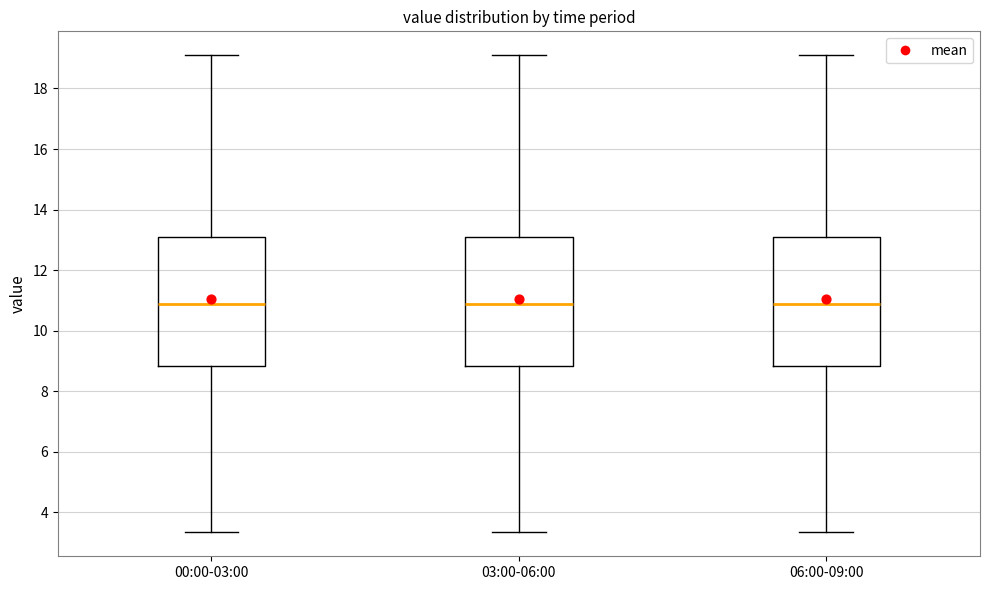

Reading left to right, transcribe this box plot: for each box, give where its median line is, the range the box spans, and where its two whiskers end, as read against the y-axis. The values are not printed on the chart, so give them approximately, as read against the axis.

00:00-03:00: median 10.8, box 8.8 to 13.0, whiskers 3.4 to 19.2
03:00-06:00: median 10.8, box 8.8 to 13.0, whiskers 3.4 to 19.2
06:00-09:00: median 10.8, box 8.8 to 13.0, whiskers 3.4 to 19.2